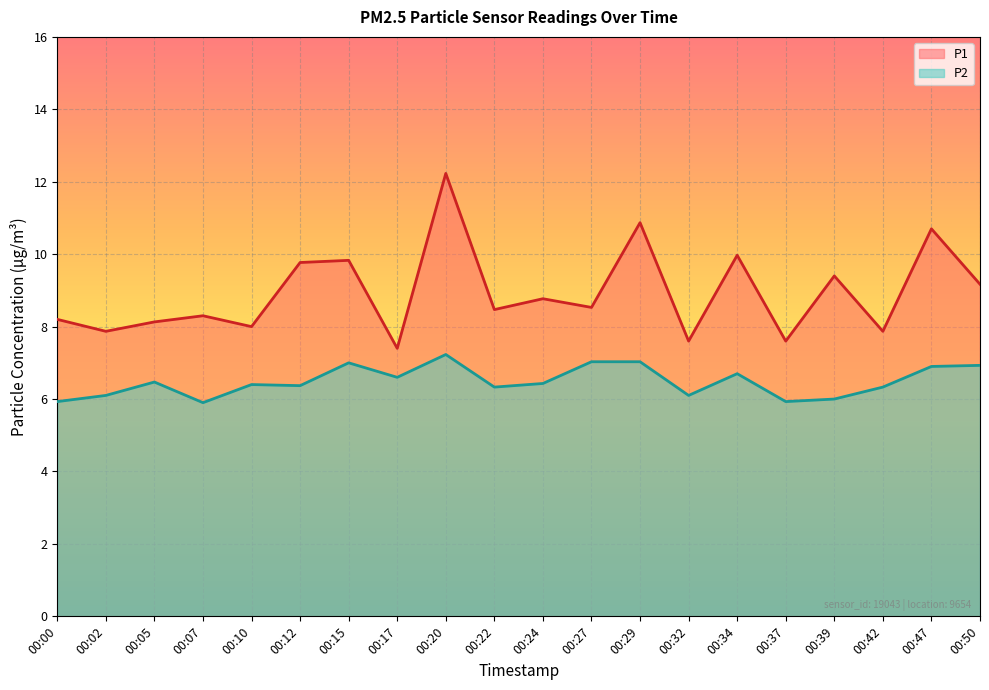

In P2, how many points are lower than both neighbors (excluding endpoints)?

6